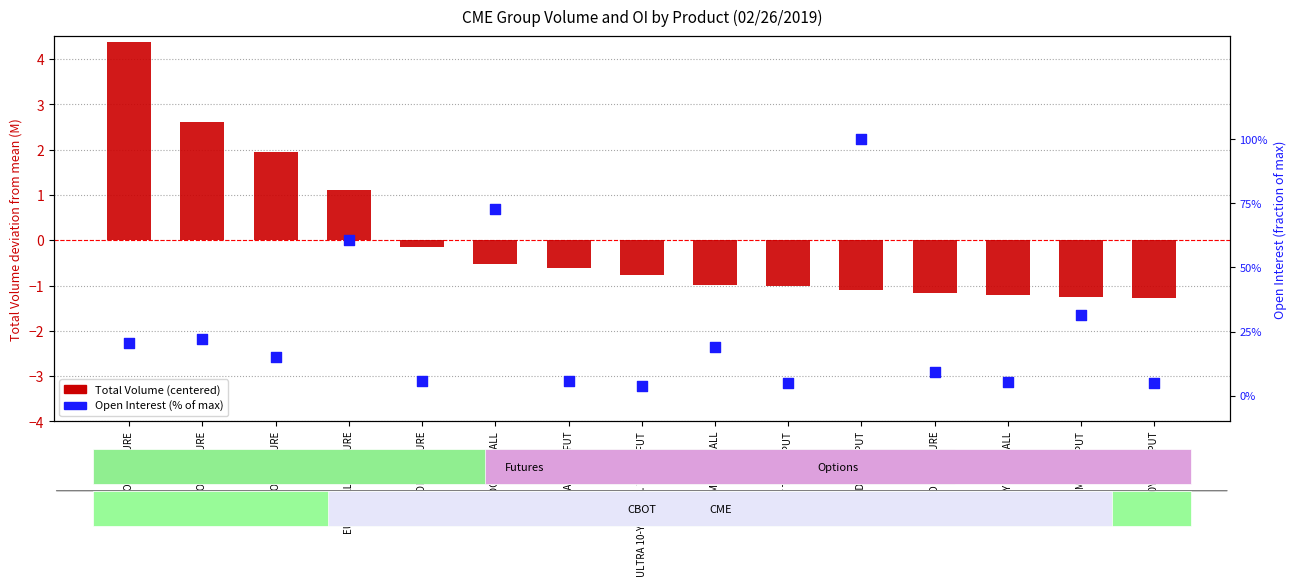

What is the total value across all series at 2Y NOTE FUTURE?

2.1